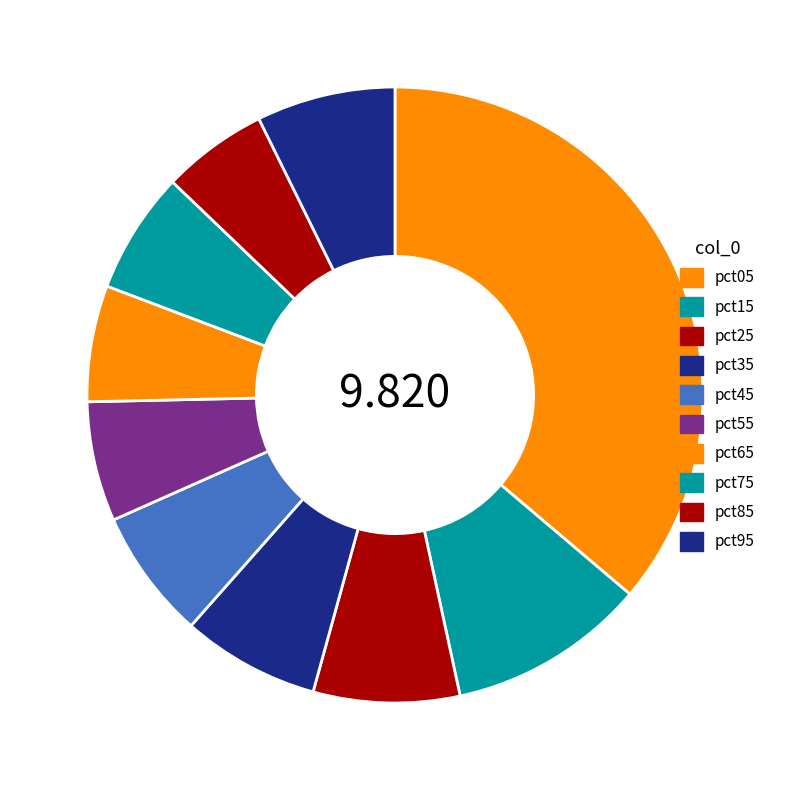

How many slices are in this pie chart?

10